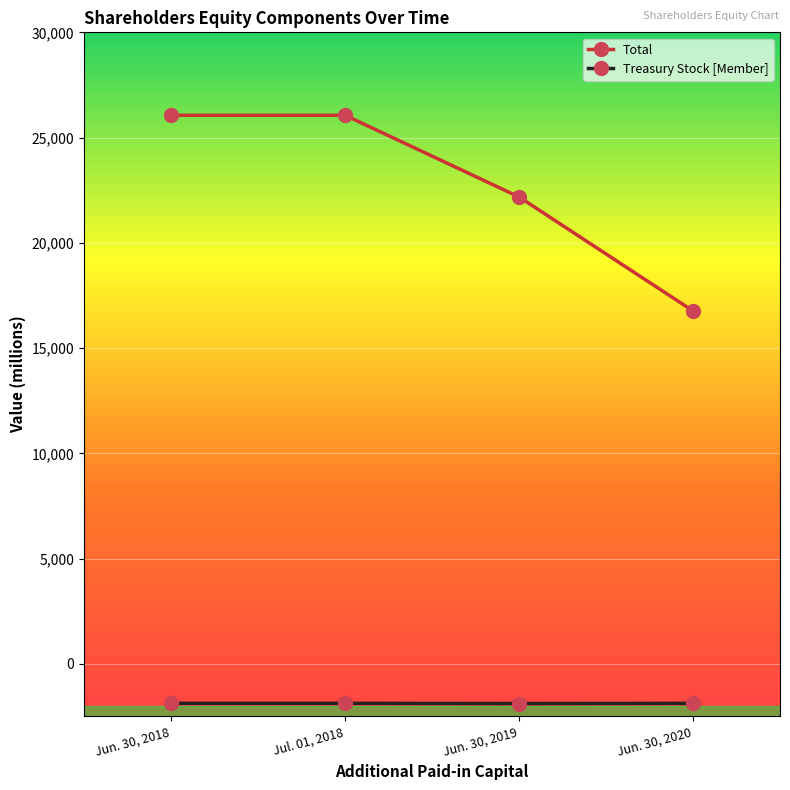

What is the approximate value of Total at Jun. 30, 2020?

16764